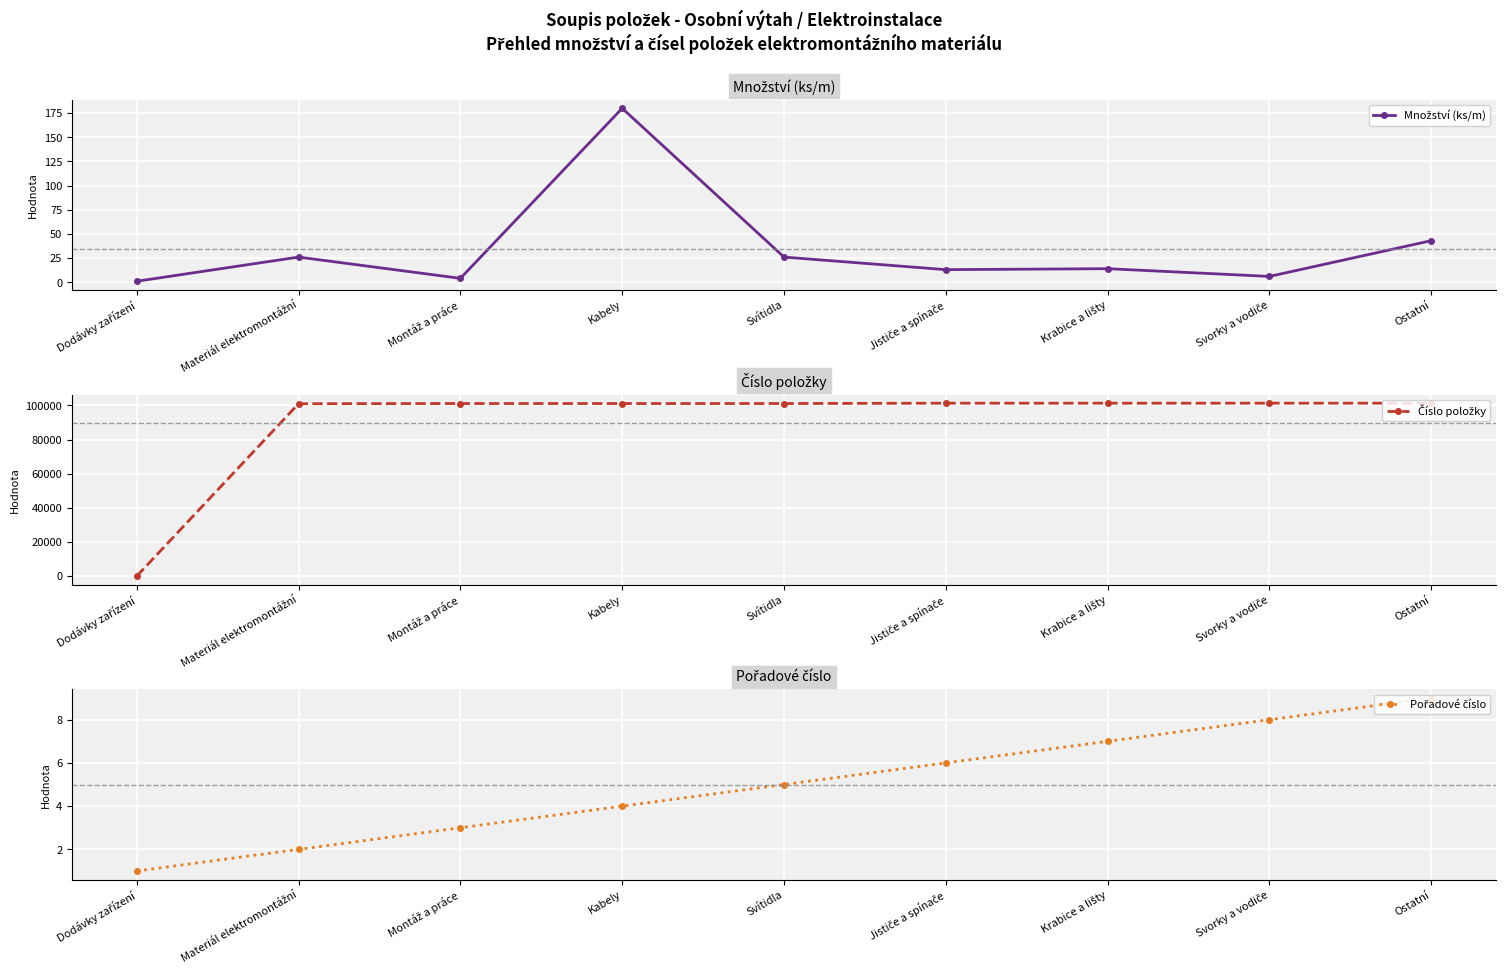

What value does the Pořadové číslo series have at Kabely?

4